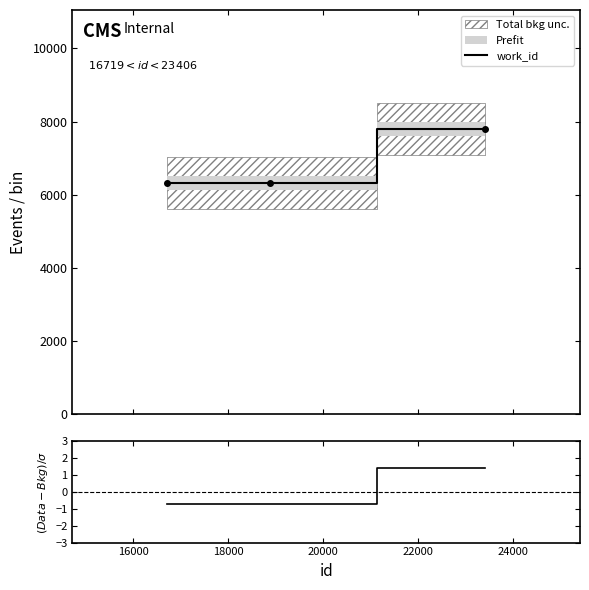

List the series in order of their overall mean, highest first.

work_id, (Data-Bkg)/σ